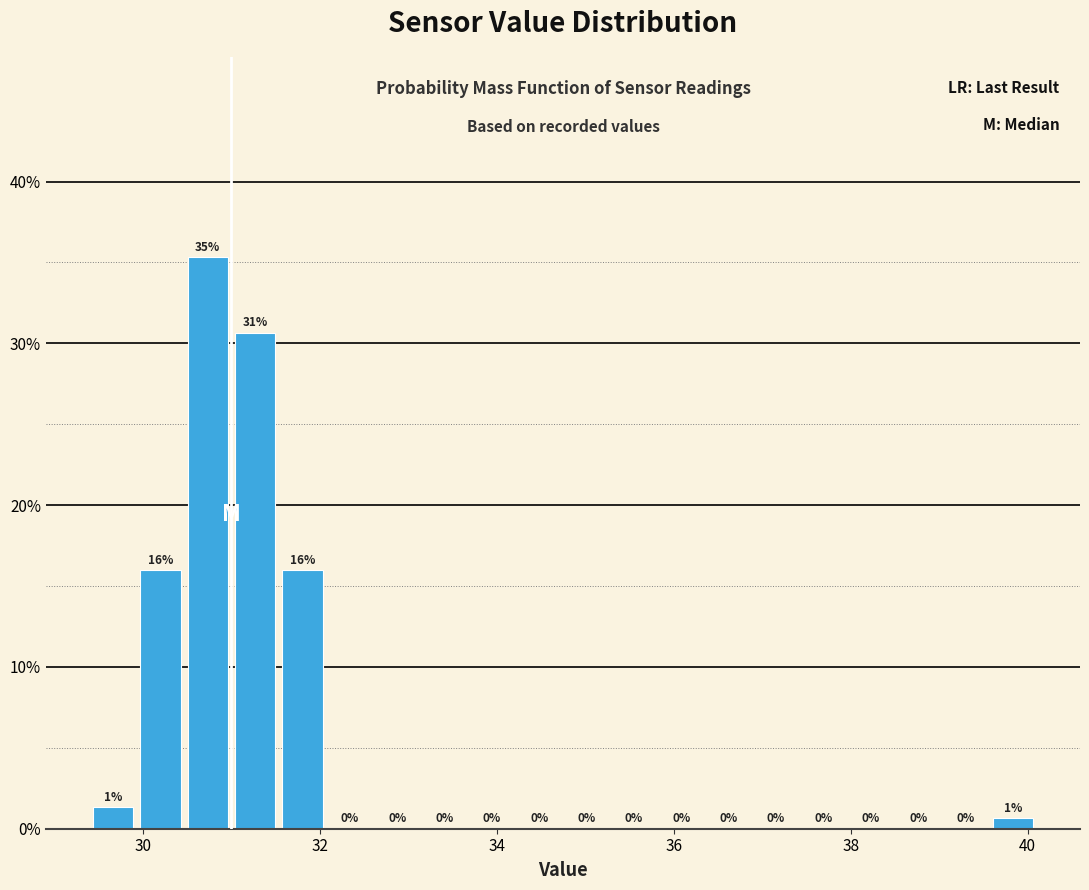

Read against the x-axis, roughly where is the centre of the tallest bar?

30.8